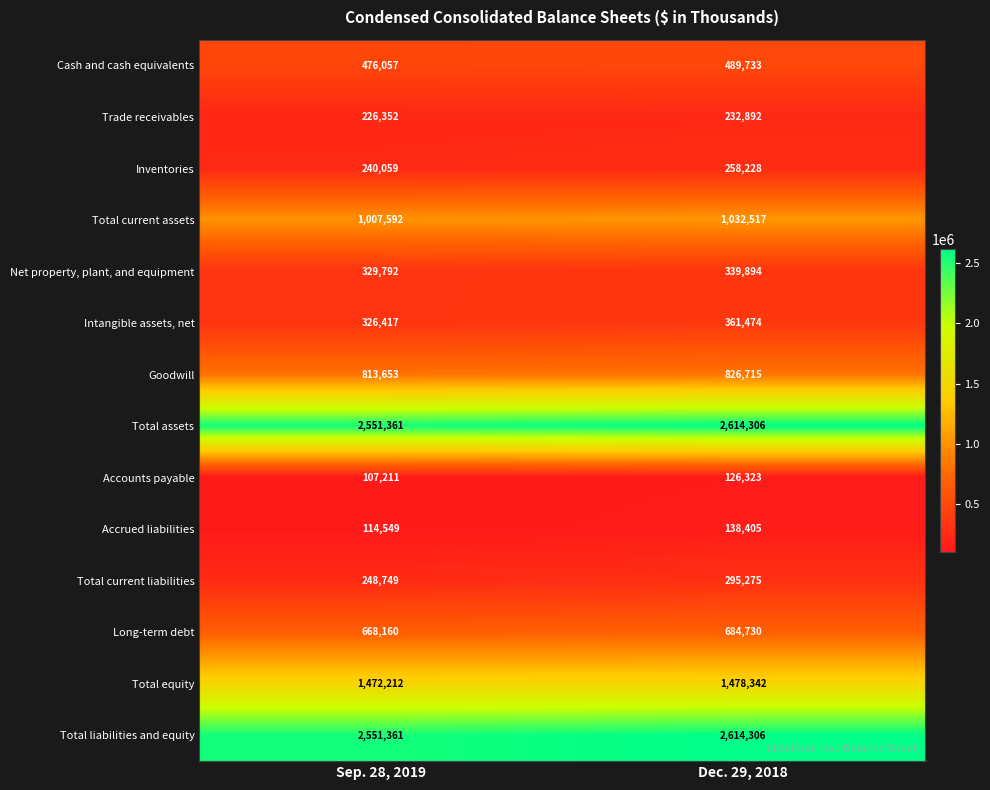

What is the difference between the maximum and minimum values in the Total assets series?

62945